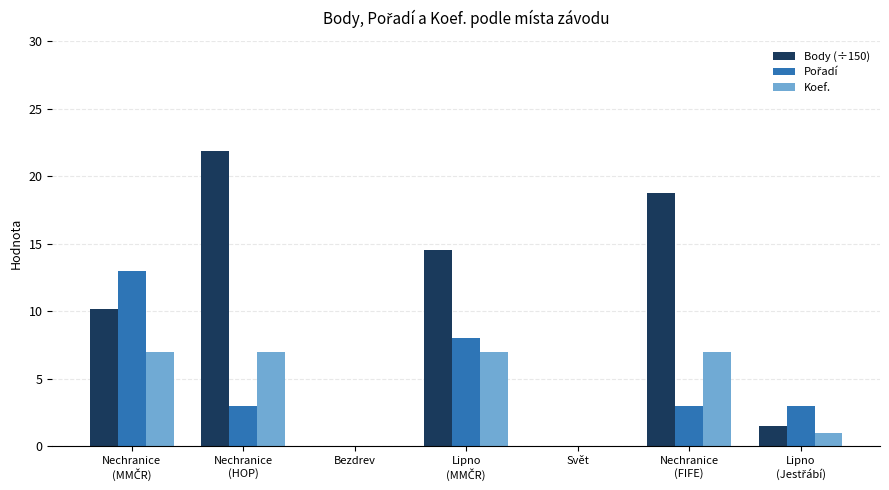

Which series has the largest total across all categories?

Body (÷150)